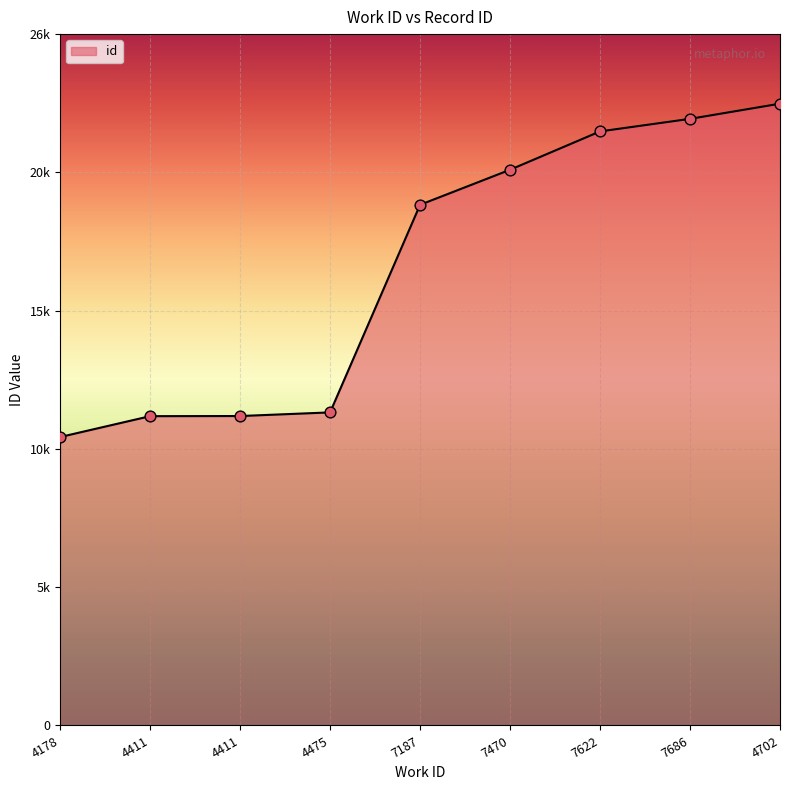

Does the chart have visible grid lines?

Yes